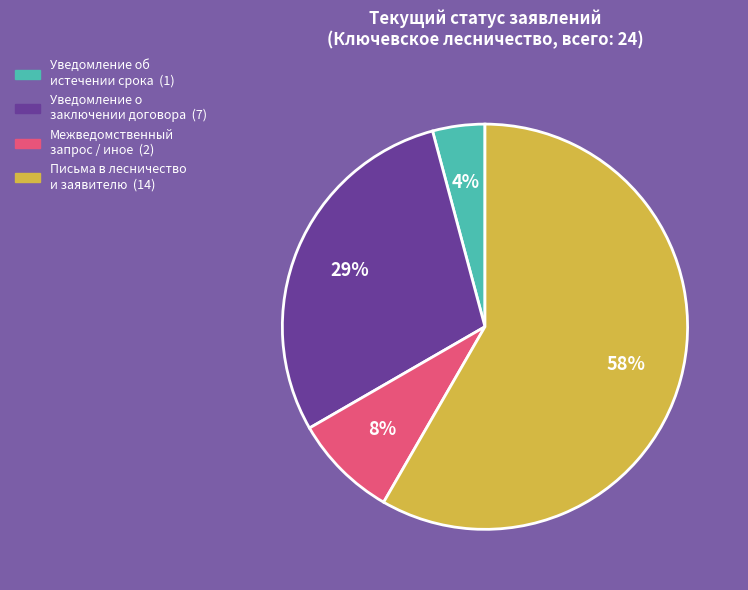

To the nearest percent, what is the average slice percentage?

25%